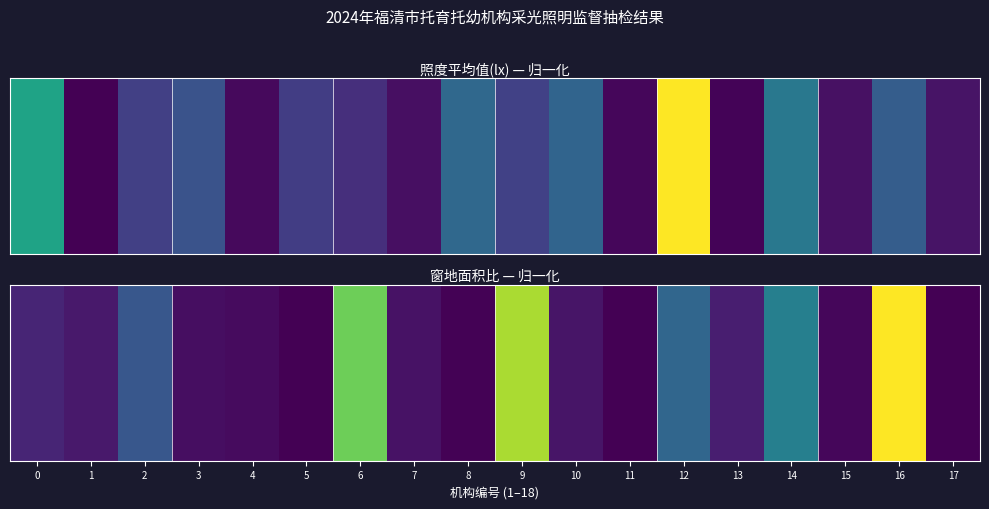

Which label corresponds to the smallest value in the chart?

5